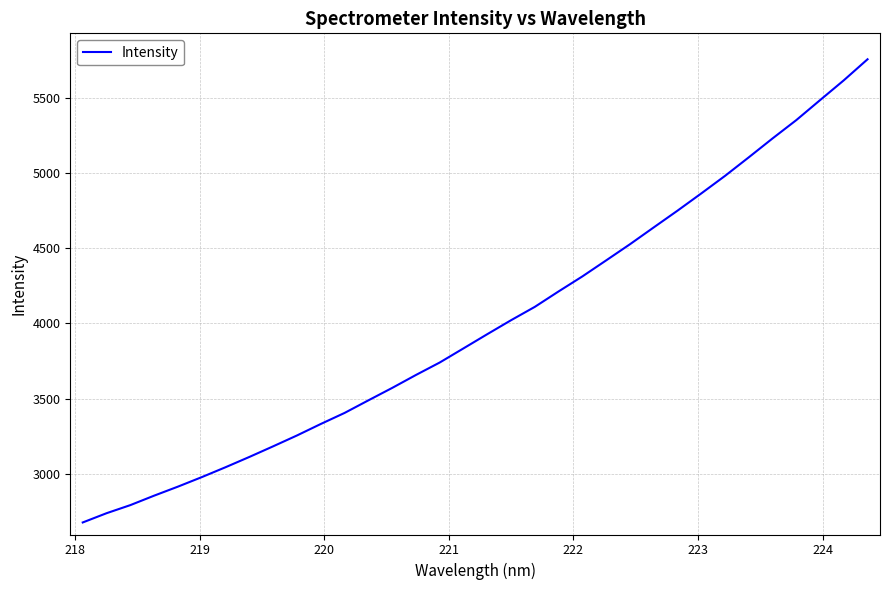

What is the maximum value shown in the chart?

5760.3